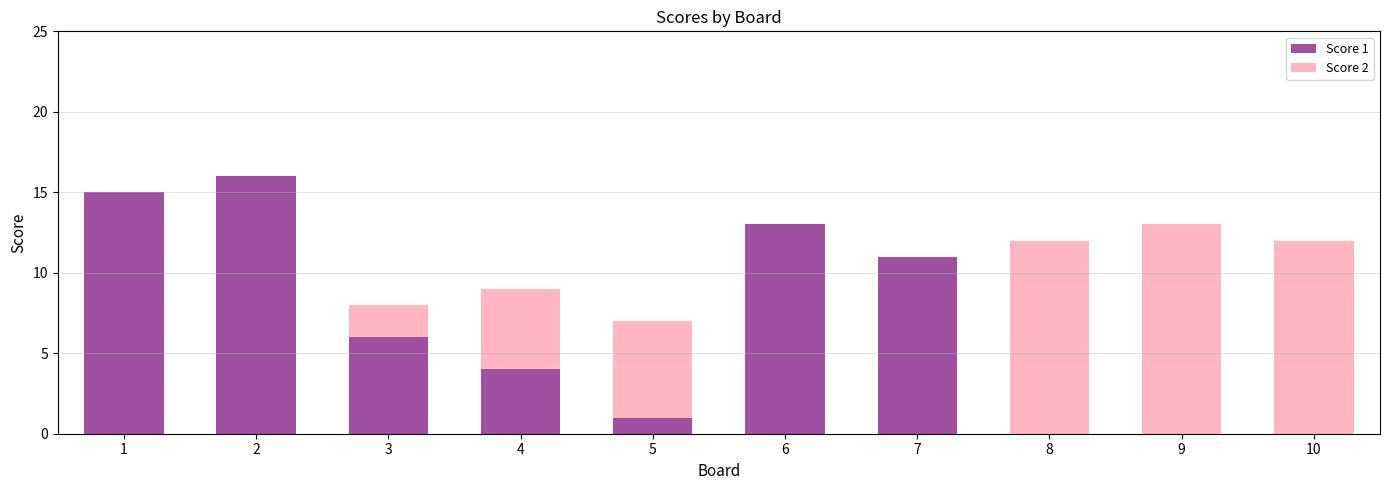

True or false: Score 1 has a value of 15 at 1.

True